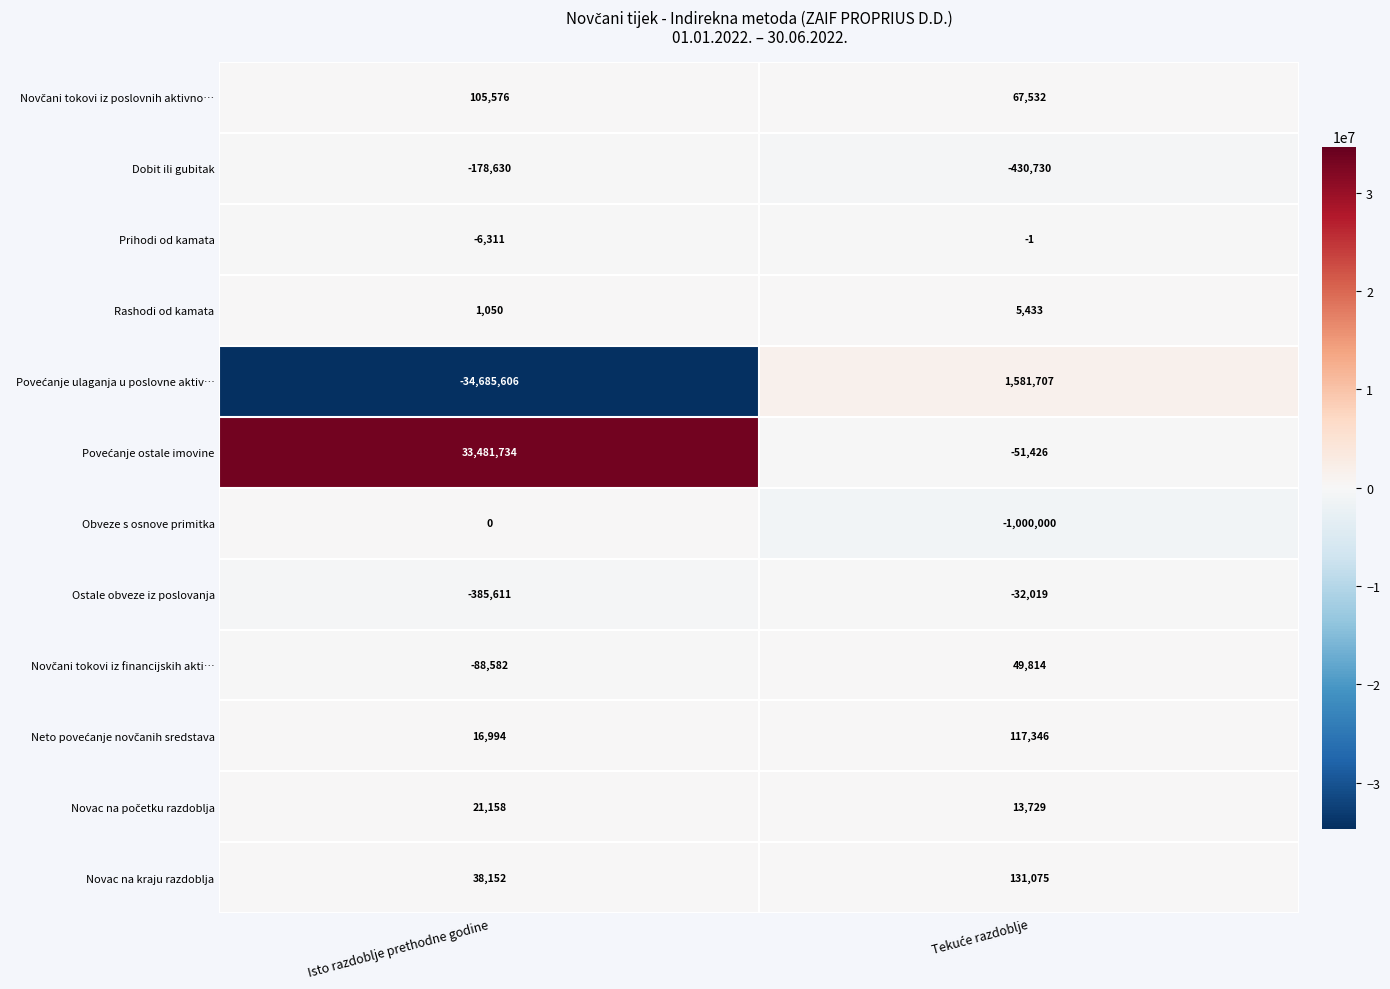

What is the total value across all series at Isto razdoblje prethodne godine?

-1680076